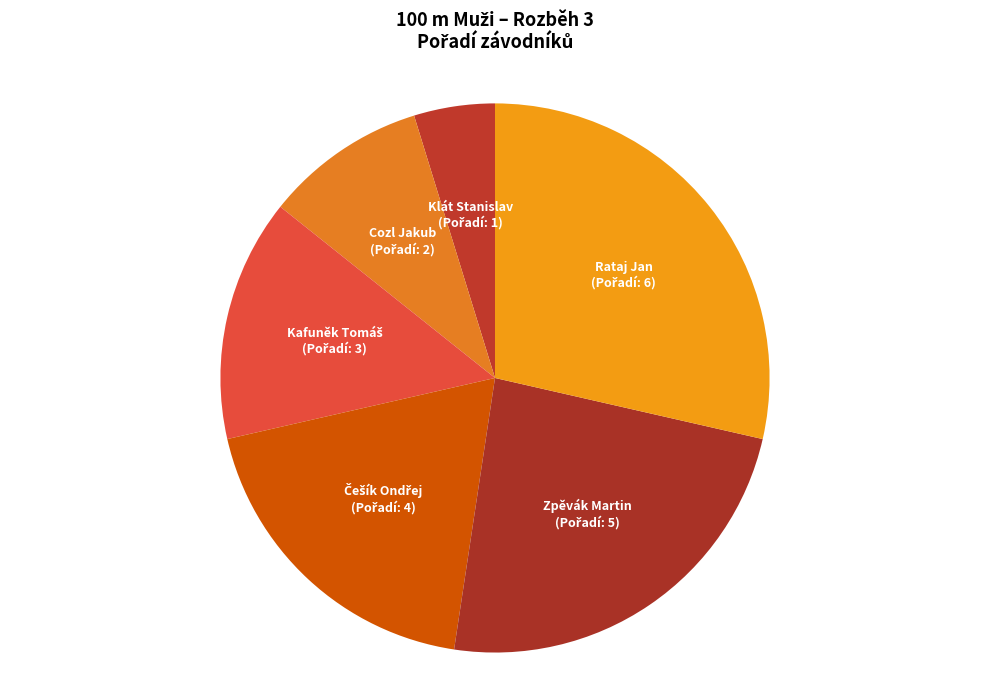

Which slice is the smallest?

Klát Stanislav